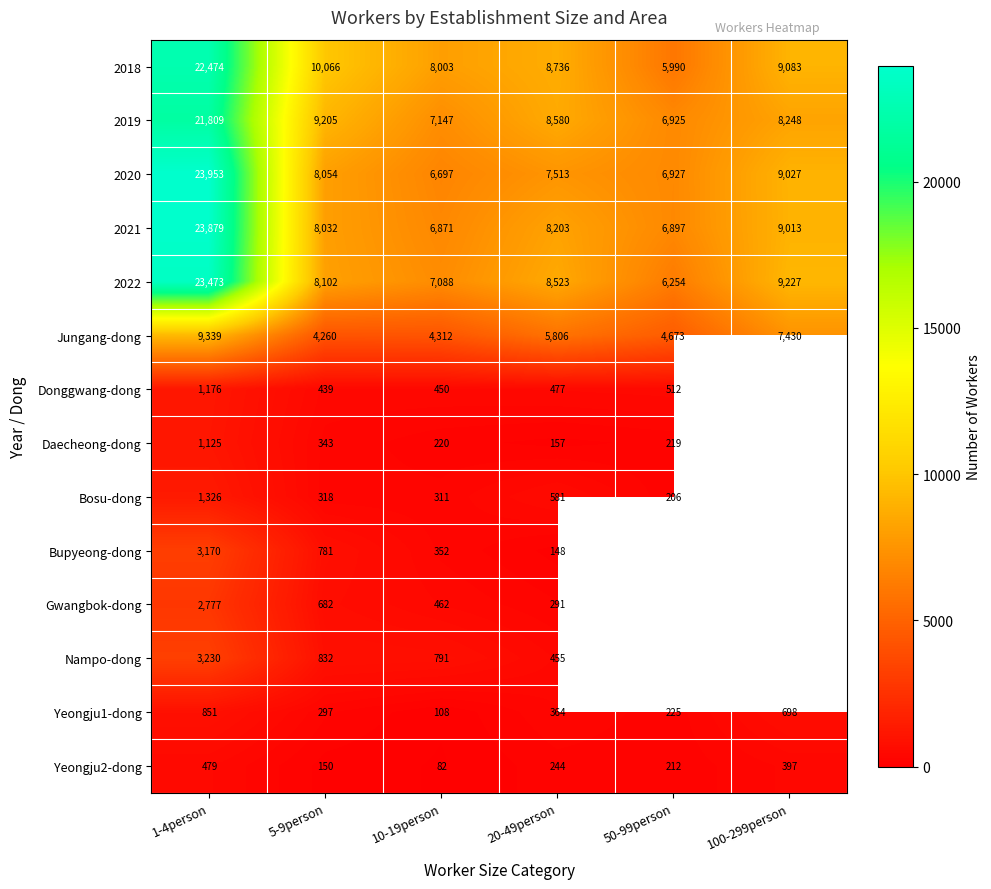

Between 50-99person and 5-9person, which is larger?

5-9person